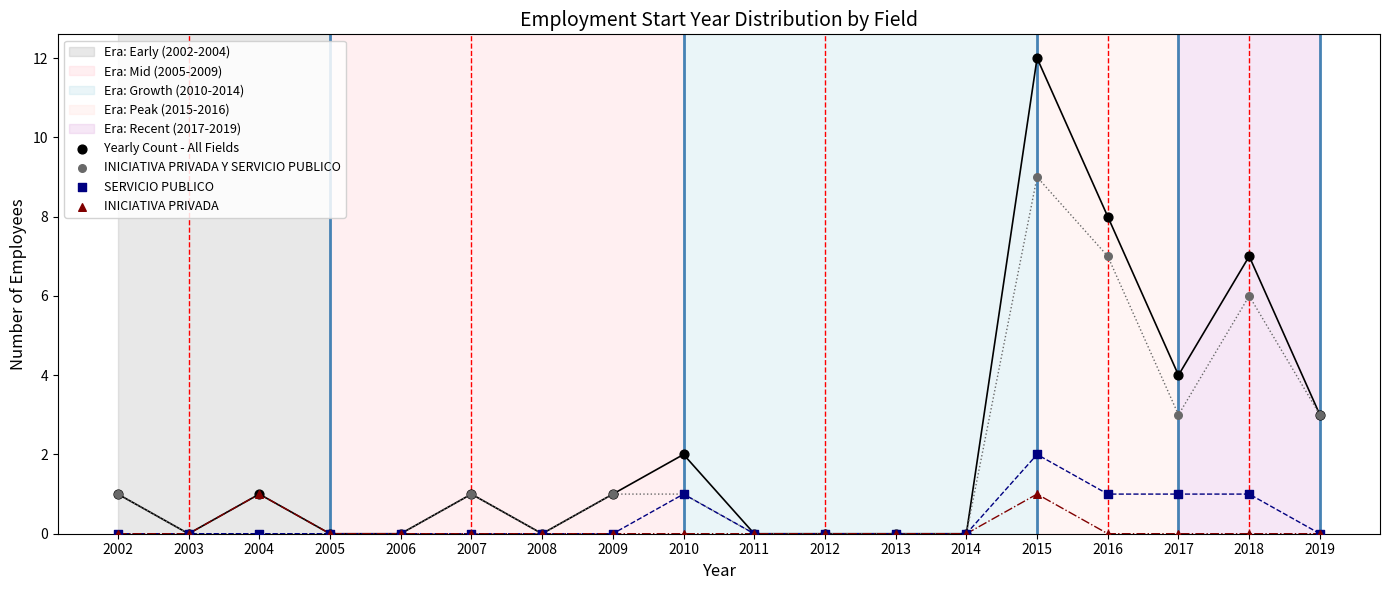

Which series contains the highest Y value?

Yearly Count - All Fields